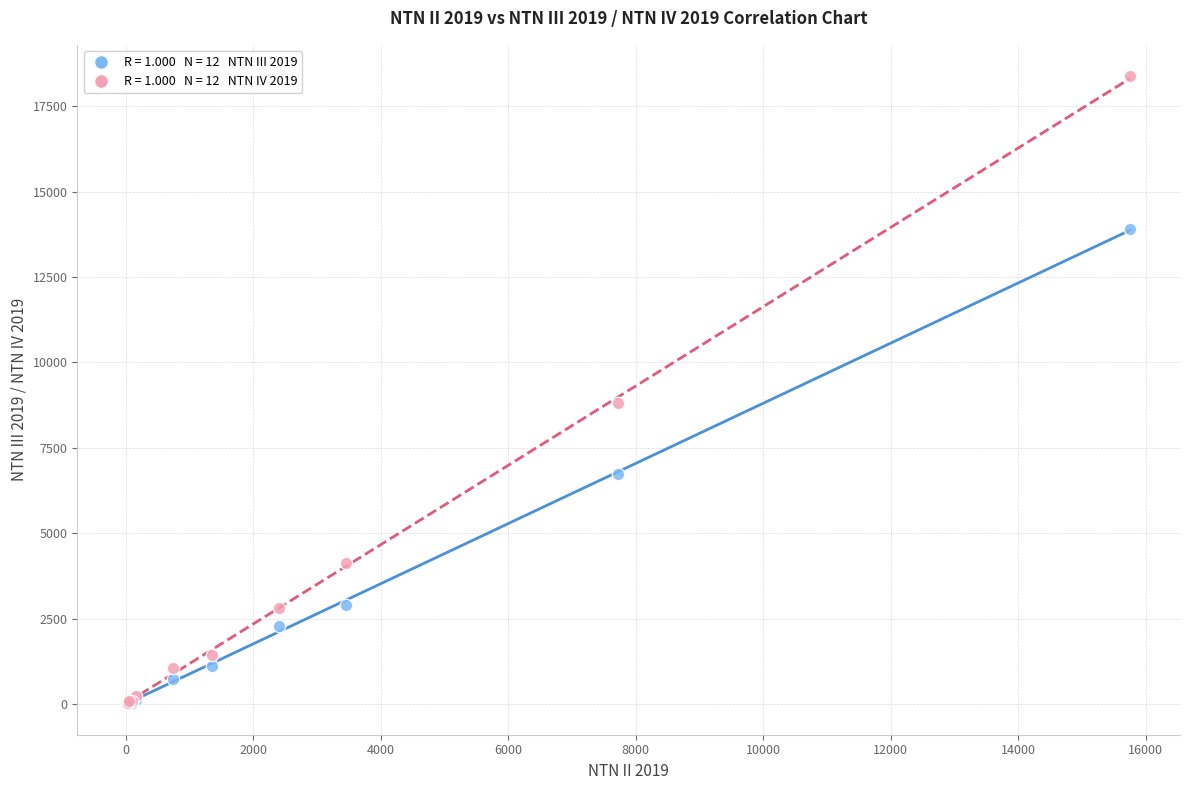

Across all series, what Y value is closest to 9199?

8804.3